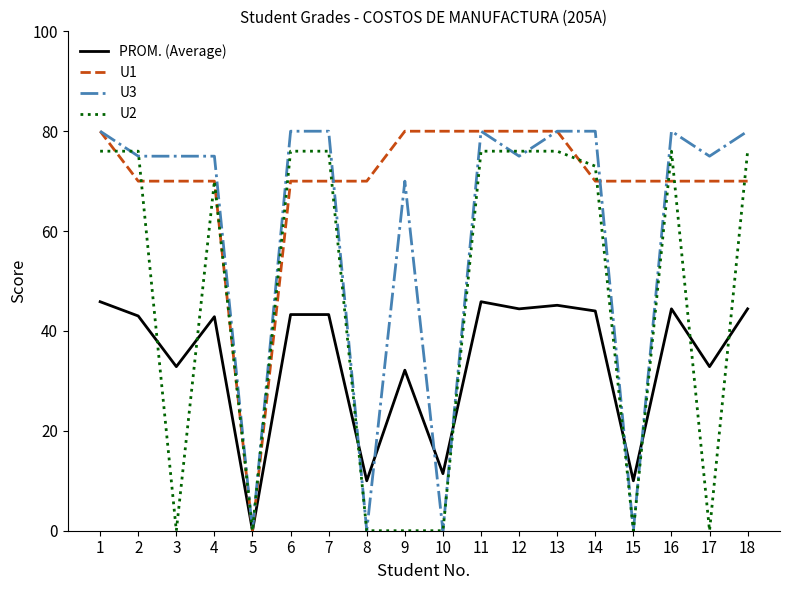

Is the value of U1 at 10 greater than the value of U2 at 3?

Yes